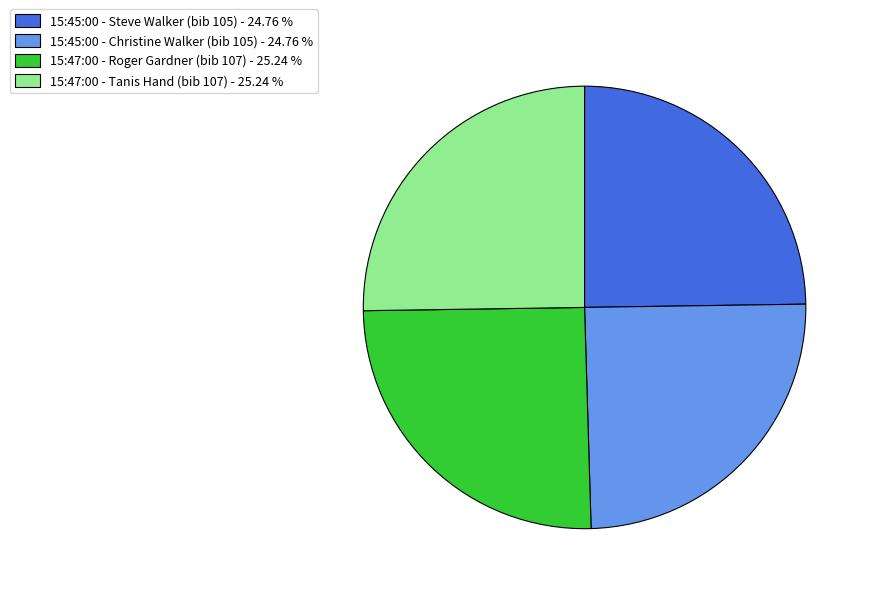

Does 15:45:00 - Christine Walker (bib 105) - 24.76 % represent more than half of the total?

No